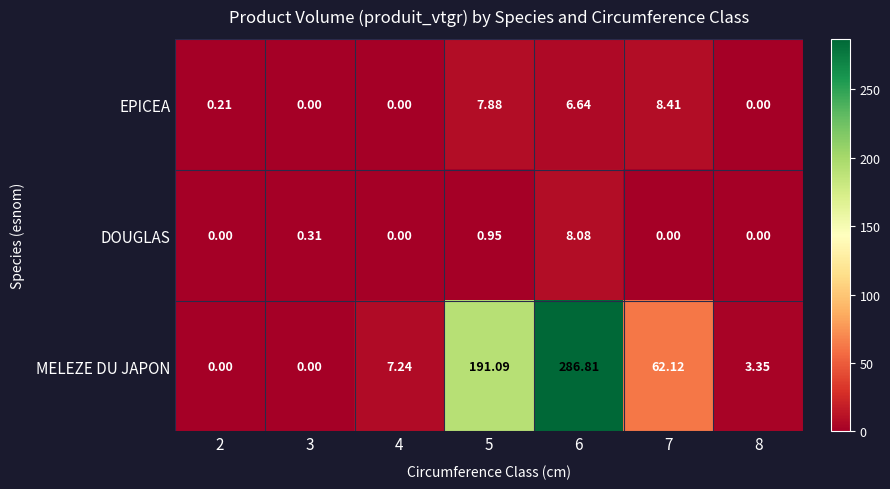

Between 2 and 3, which series saw the biggest shift?

DOUGLAS